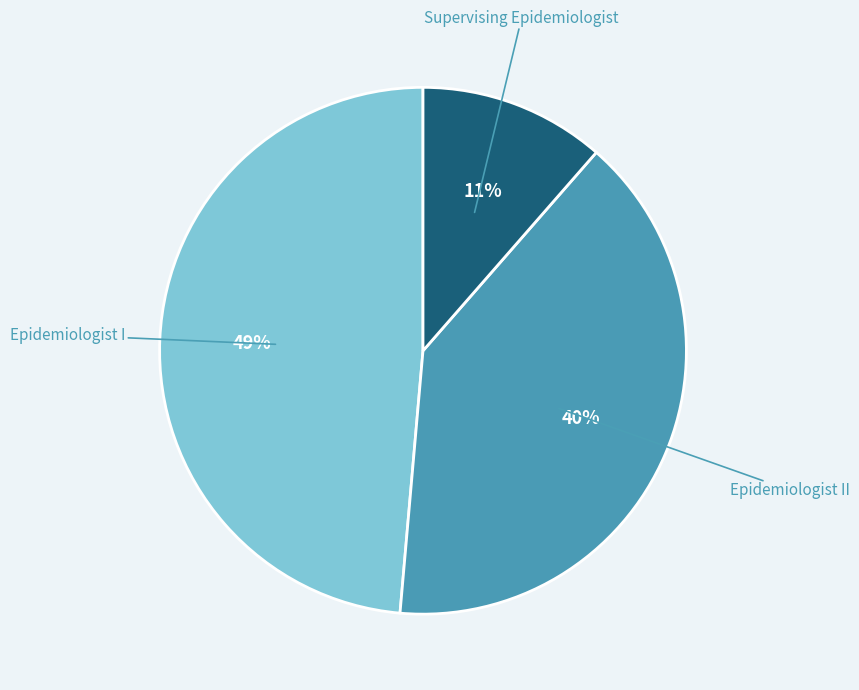

To the nearest percent, what is the average slice percentage?

33%